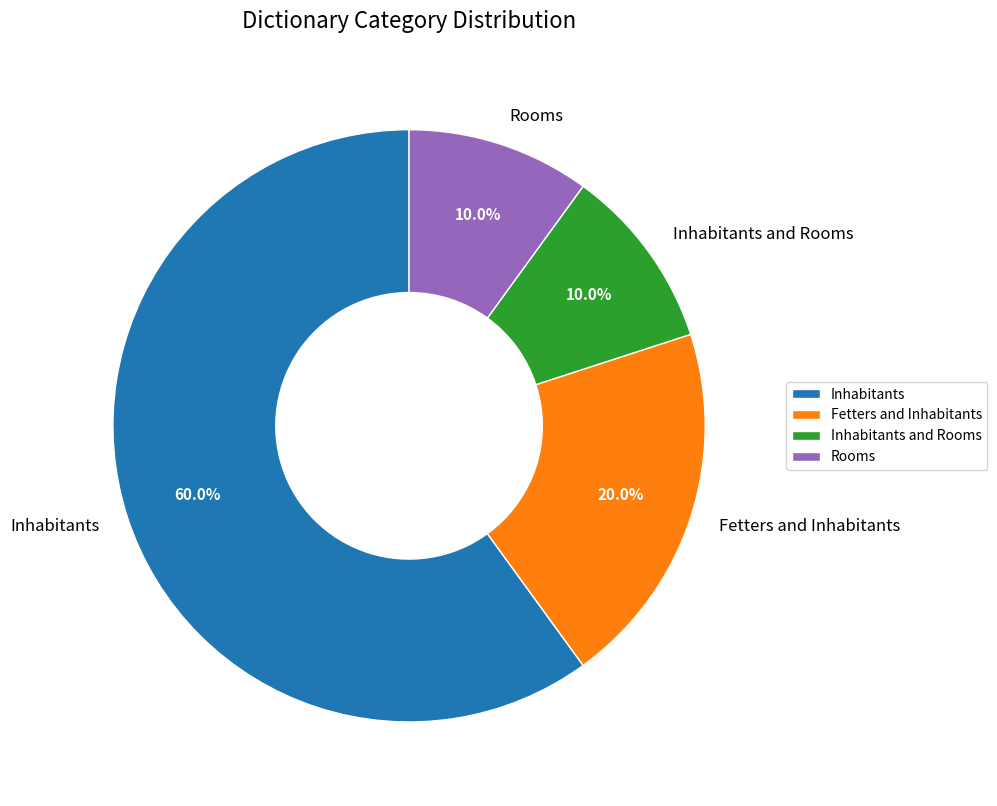

Which category has the biggest portion of the pie?

Inhabitants